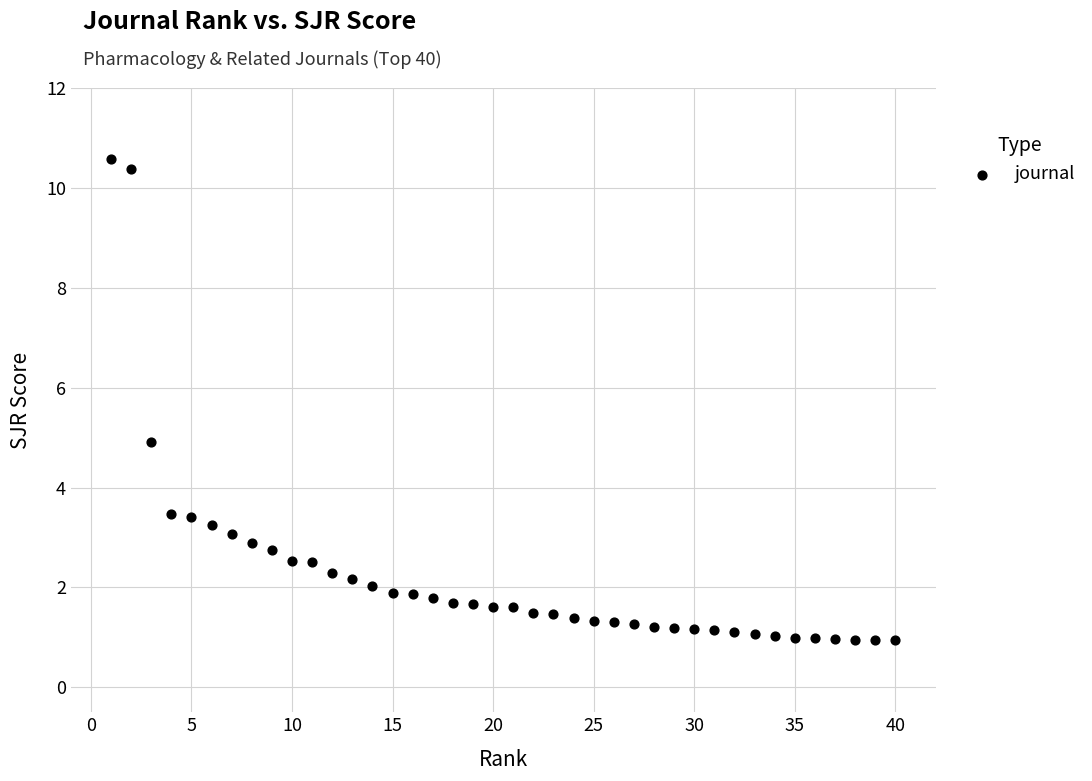

What is the range of Y values (max minus min)?

9.6